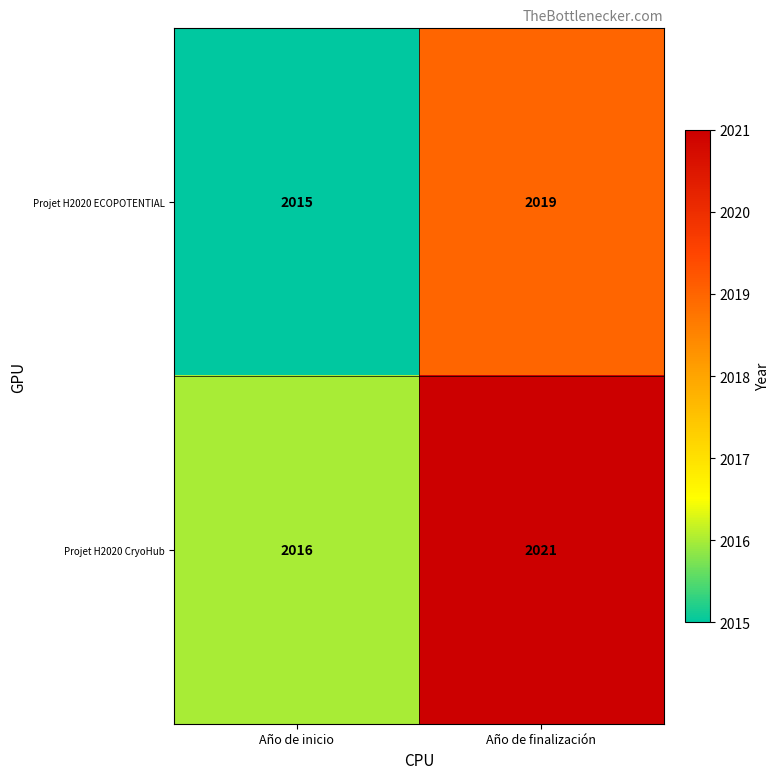

At how many categories does at least one series exceed 2018?

1